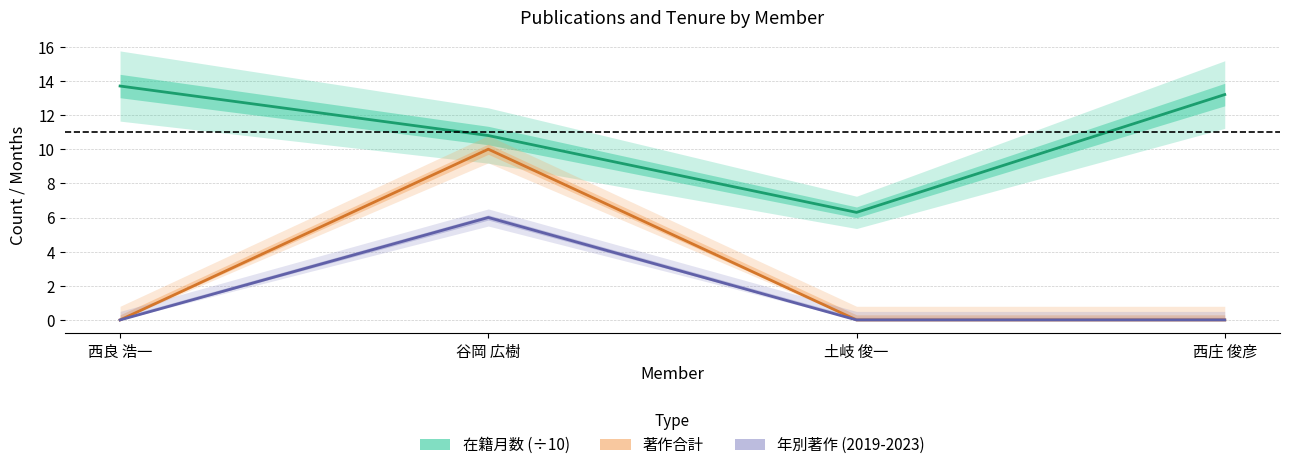

The value of 在籍月数 at 西庄 俊彦 is 13.2. True or false?

True